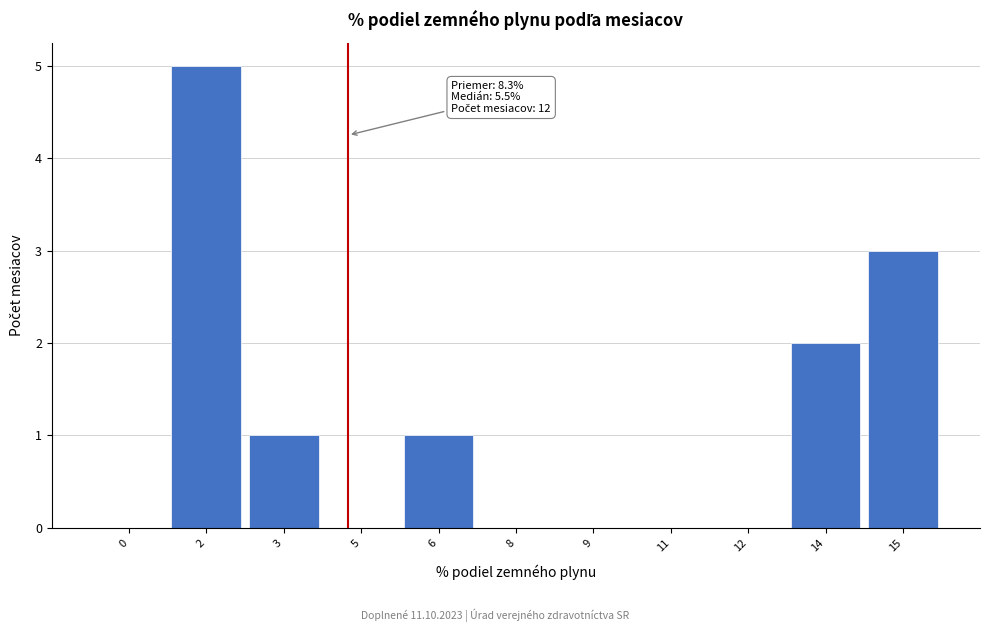

Reading right to left, what are all the values shown in this chart?

15=3	14=2	12=0	11=0	9=0	8=0	6=1	5=0	3=1	2=5	0=0